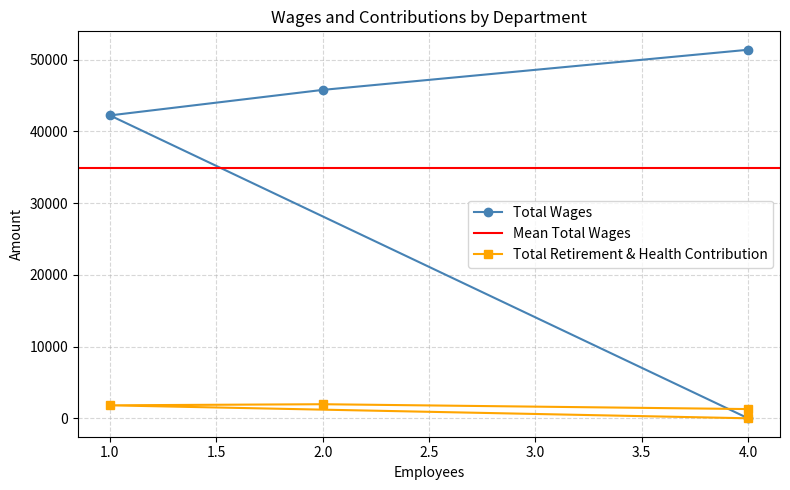

Which series has the largest total across all categories?

Total Wages